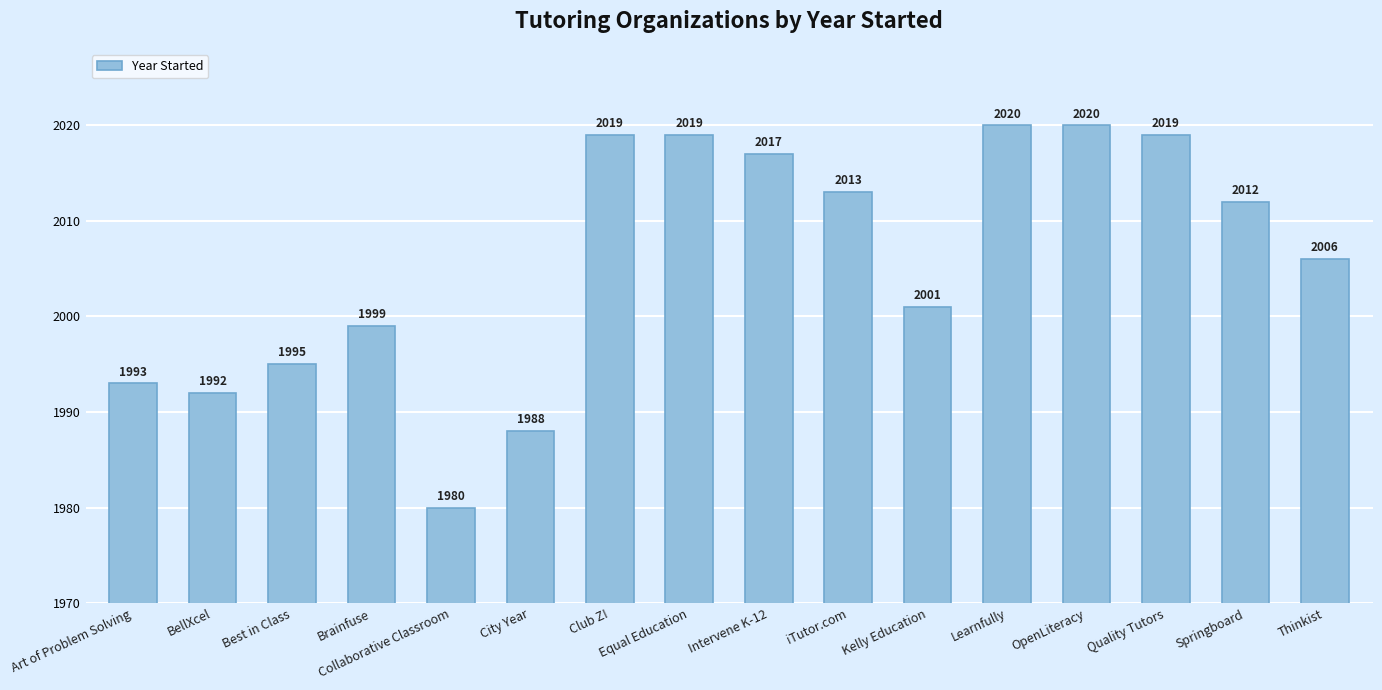

What is the change in value from Kelly Education to Quality Tutors?

+18